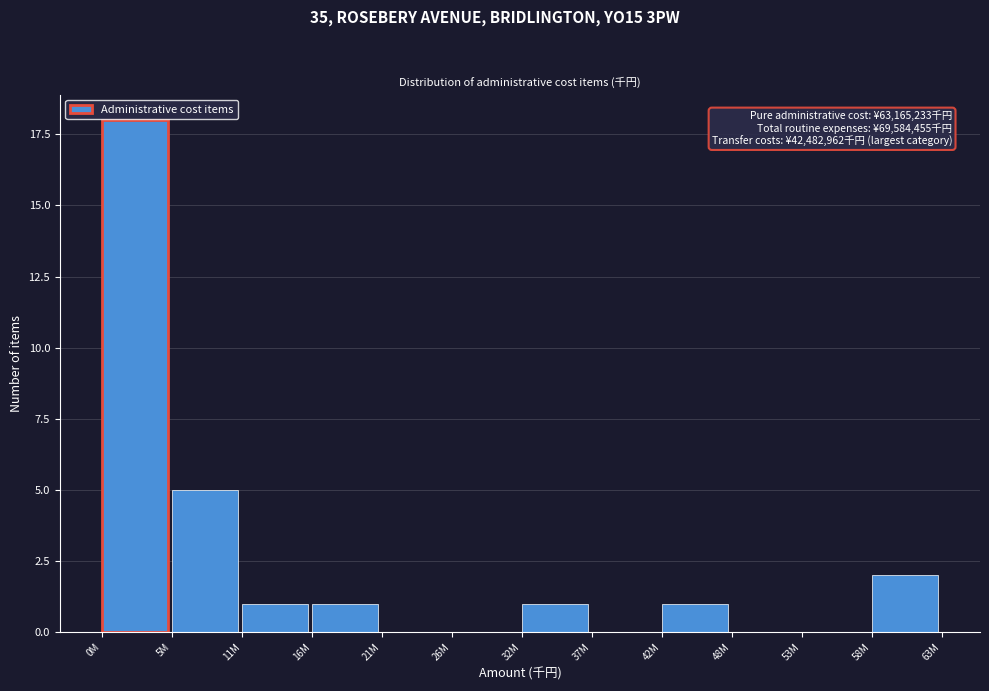

Reading left to right, extract all data points from this chart.

0M=18	5M=5	11M=1	16M=1	21M=0	26M=0	32M=1	37M=0	42M=1	48M=0	53M=0	58M=2